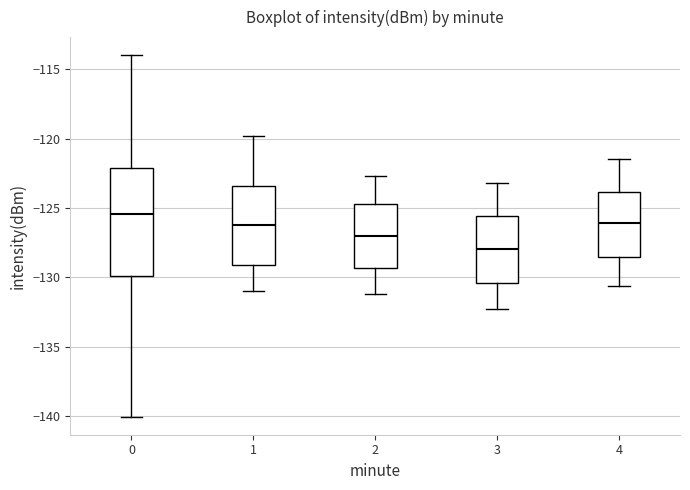

Reading left to right, read every box against the y-axis: the position of its median line, the range the box covers, and the ends of its whiskers. The values are not printed on the chart, so give them approximately, as read against the axis.

0: median -125.5, box -130.0 to -122.0, whiskers -140.0 to -114.0
1: median -126.0, box -129.0 to -123.5, whiskers -131.0 to -120.0
2: median -127.0, box -129.5 to -124.5, whiskers -131.0 to -122.5
3: median -128.0, box -130.5 to -125.5, whiskers -132.5 to -123.0
4: median -126.0, box -128.5 to -124.0, whiskers -130.5 to -121.5